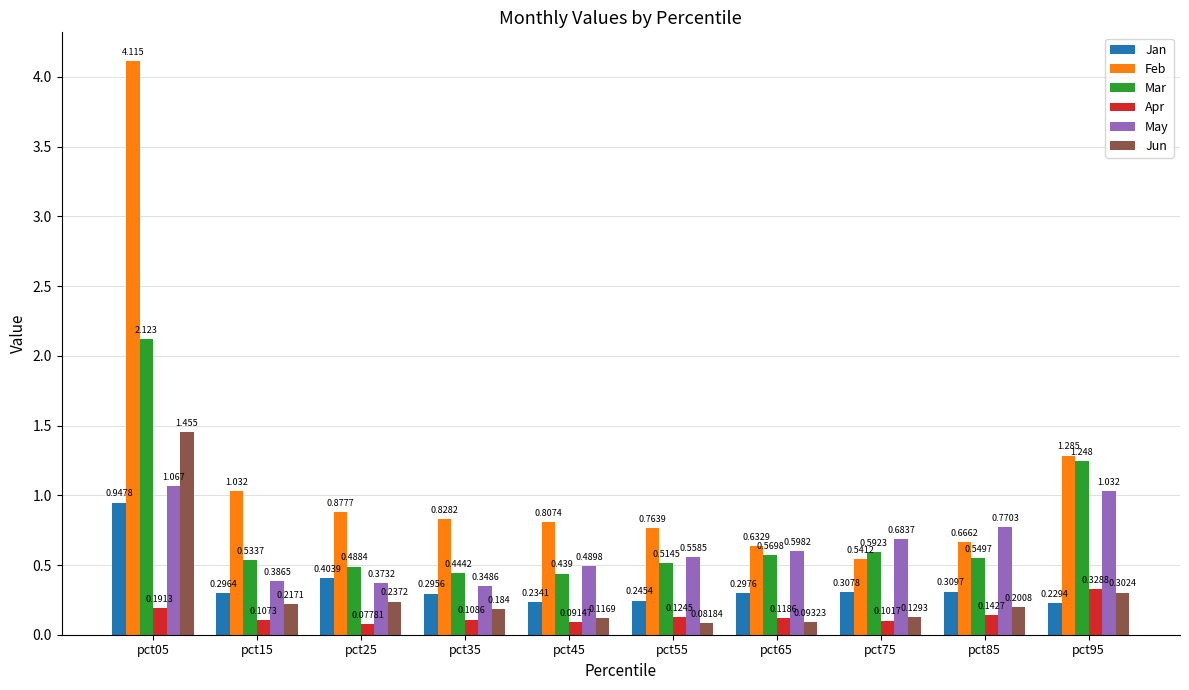

What is the total value across all series at pct95?

4.4